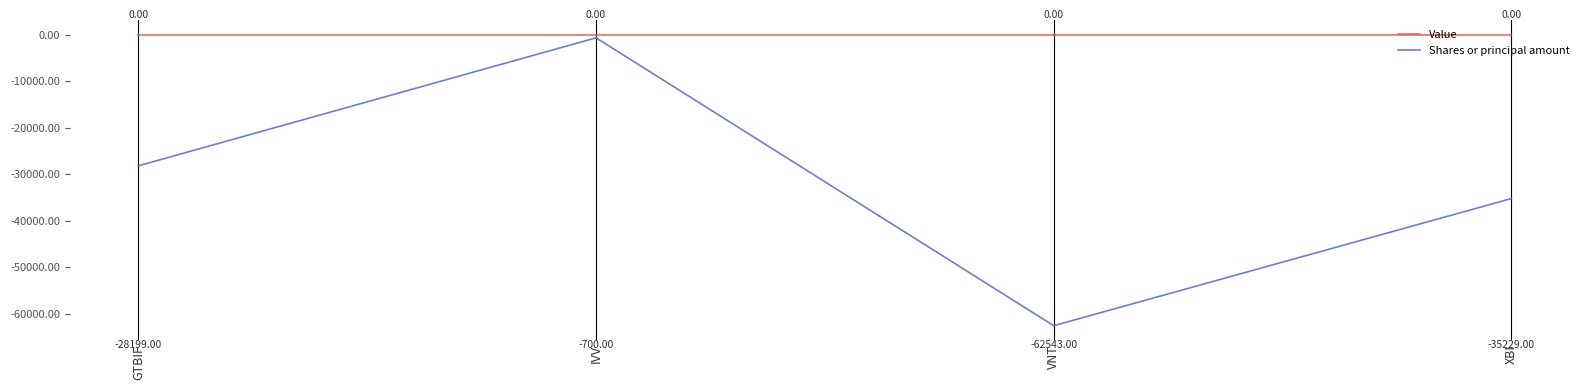

True or false: Shares or principal amount has a value of -41153 at GTBIF.

False